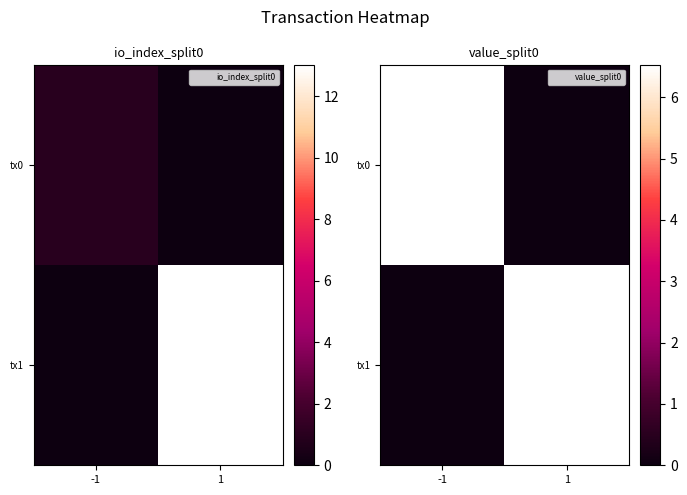

The tx1 series shows 8.6 at 1. True or false?

False